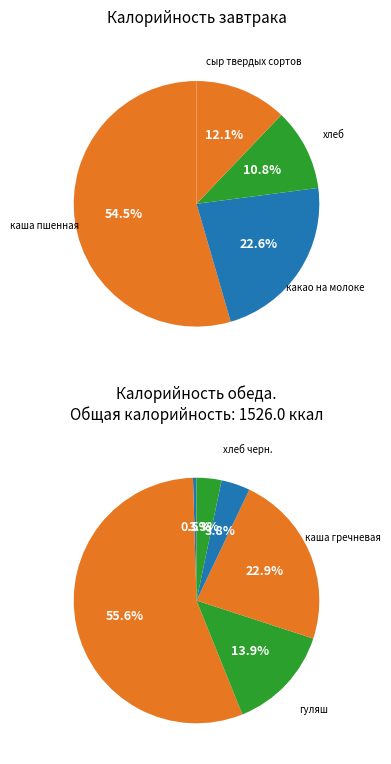

Is the sum of хлеб and хлеб черн. greater than half?

No